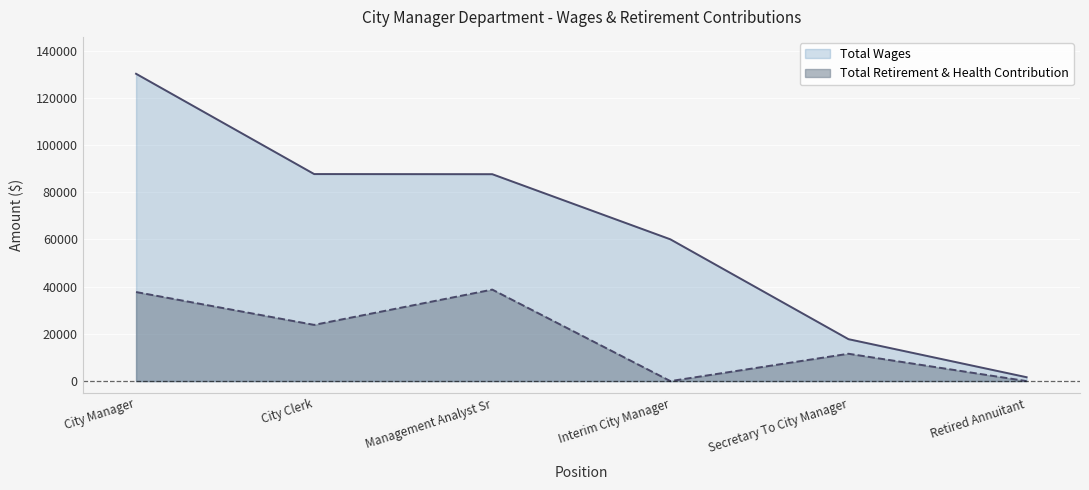

Reading left to right, what are all the values shown in this chart?

Total Wages: 130153	87681	87626	60042	17755	1644
Total Retirement & Health Contribution: 37718	23804	38750	0	11577	0